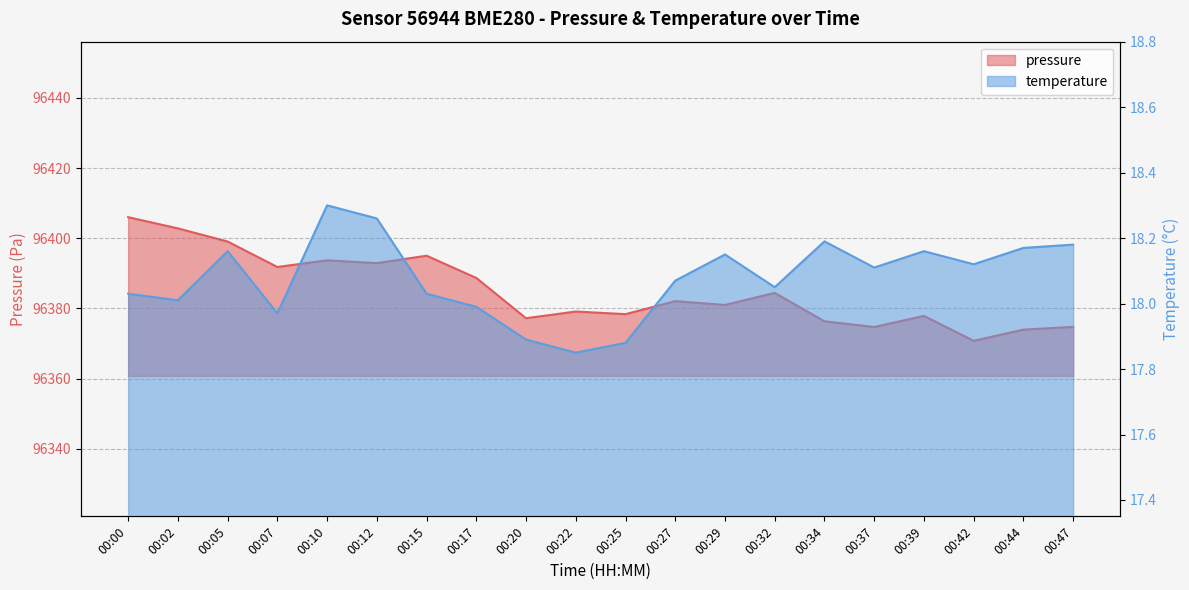

How many values in the temperature series exceed 18?

15